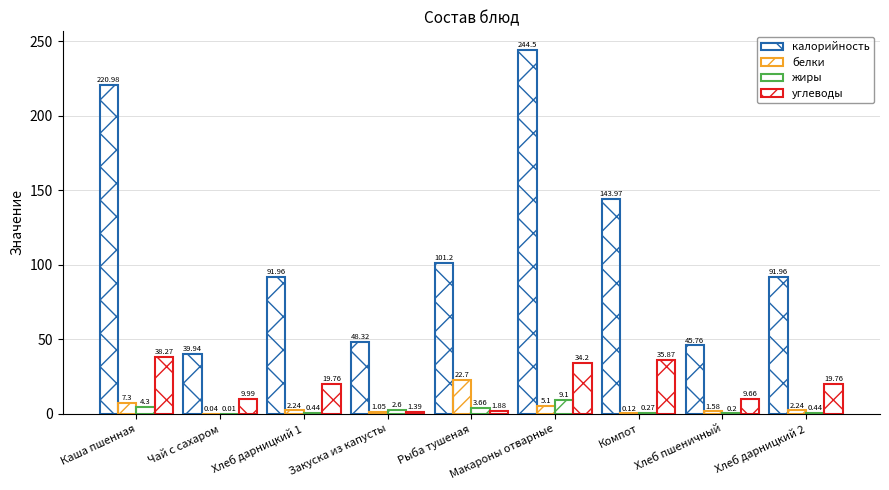

Is the value of углеводы at Закуска из капусты greater than the value of калорийность at Каша пшенная?

No